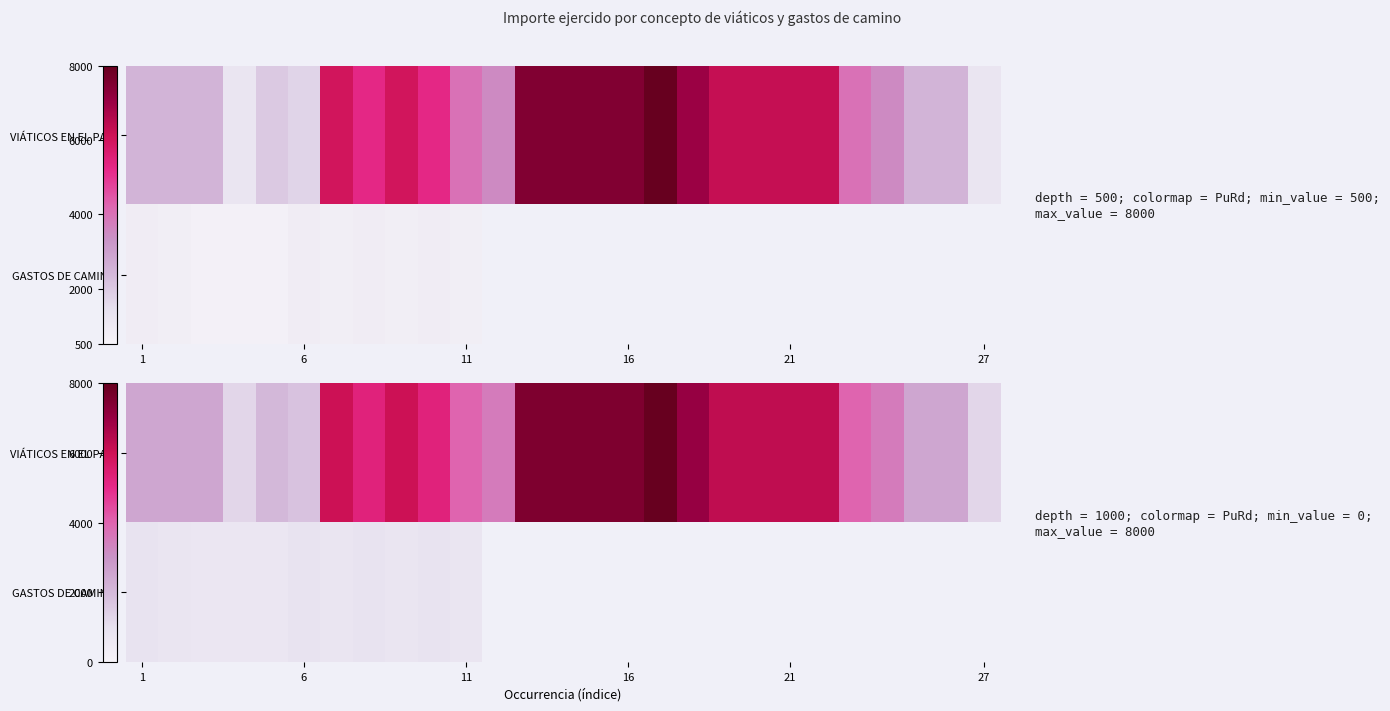

How many data points does each series have?

27